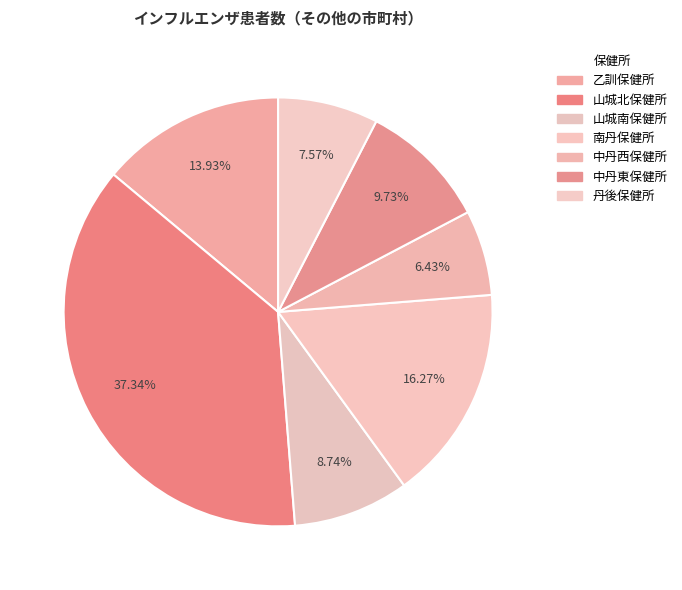

Which has a higher value, 丹後保健所 or 乙訓保健所?

乙訓保健所